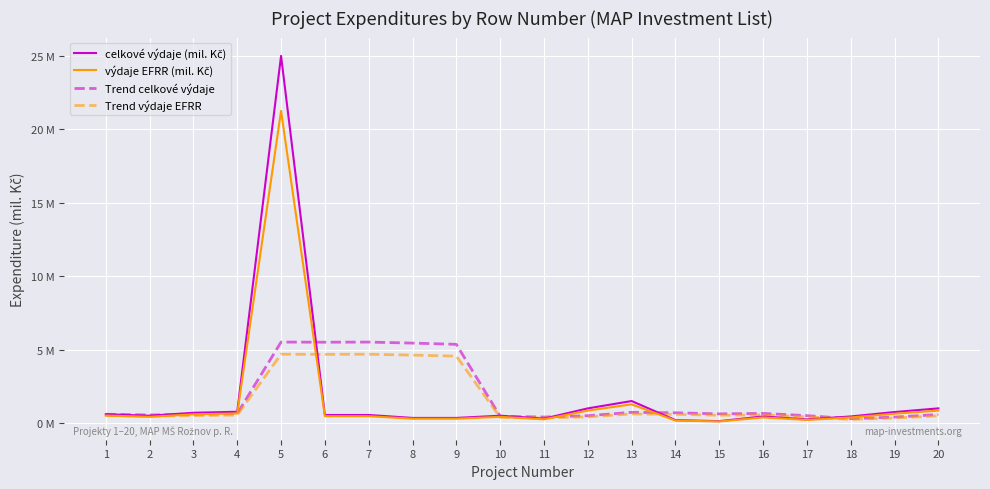

What is the value of the výdaje EFRR (mil. Kč) point at the 13th from the left?

1.3